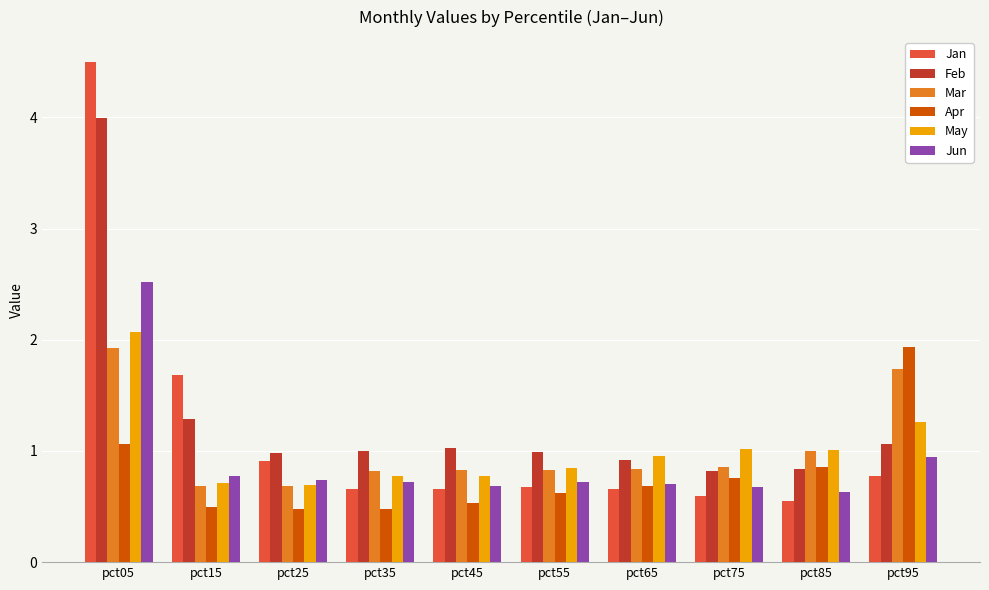

What is the highest value of the Jun series?

2.5